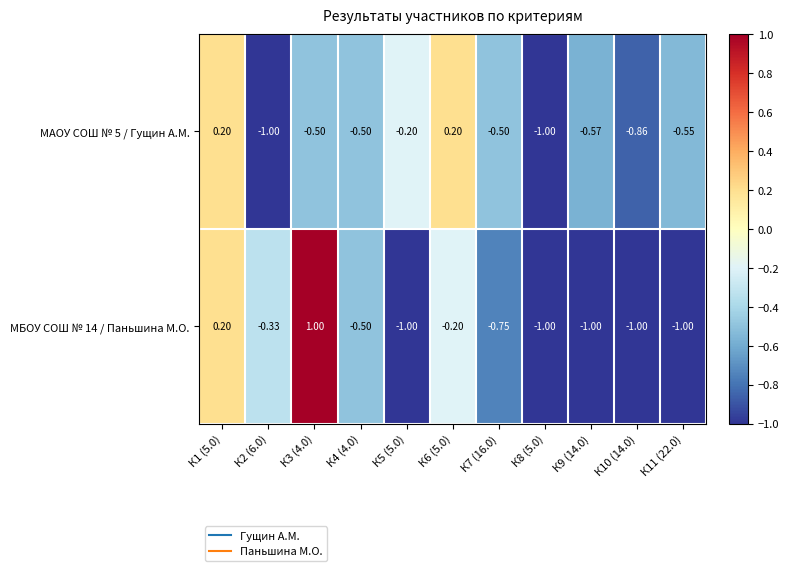

Reading left to right, list all the values displayed in this chart.

МАОУ СОШ № 5 / Гущин А.М.: К1 (5.0)=0.2	К2 (6.0)=-1.0	К3 (4.0)=-0.5	К4 (4.0)=-0.5	К5 (5.0)=-0.2	К6 (5.0)=0.2	К7 (16.0)=-0.5	К8 (5.0)=-1.0	К9 (14.0)=-0.6	К10 (14.0)=-0.9	К11 (22.0)=-0.6
МБОУ СОШ № 14 / Паньшина М.О.: К1 (5.0)=0.2	К2 (6.0)=-0.3	К3 (4.0)=1.0	К4 (4.0)=-0.5	К5 (5.0)=-1.0	К6 (5.0)=-0.2	К7 (16.0)=-0.8	К8 (5.0)=-1.0	К9 (14.0)=-1.0	К10 (14.0)=-1.0	К11 (22.0)=-1.0